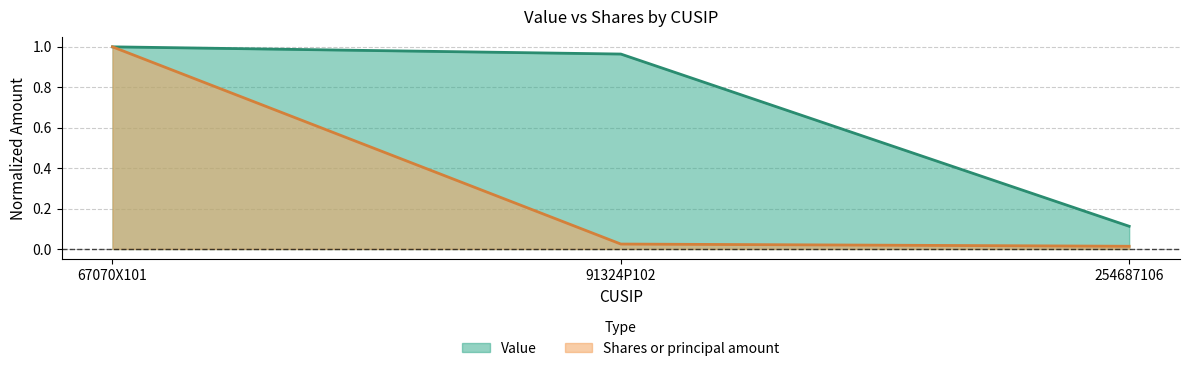

True or false: Shares or principal amount has a value of 0.3 at 67070X101.

False